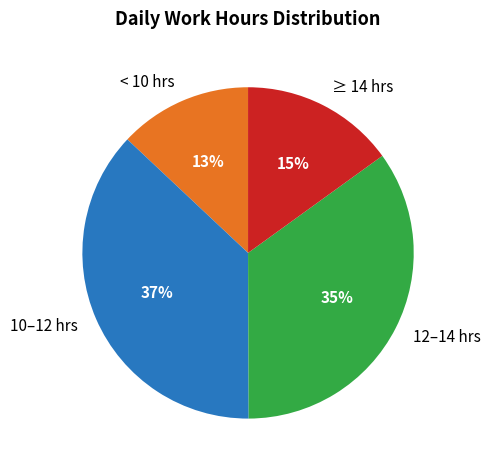

How many segments does this pie chart have?

4